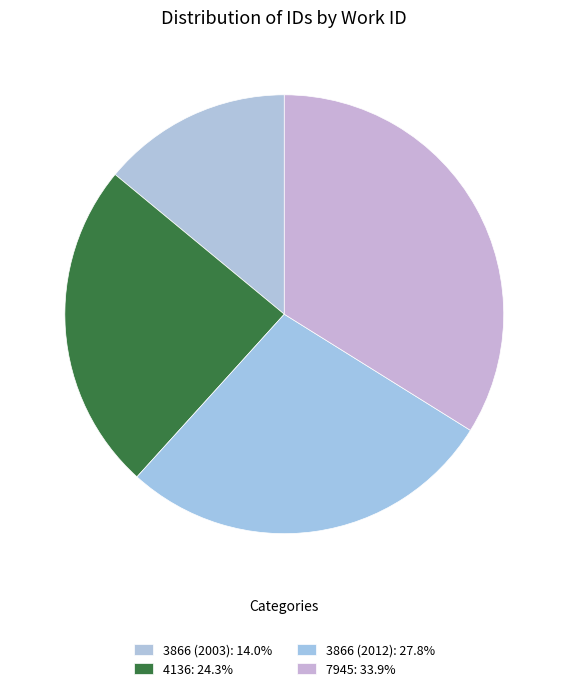

Does 7945 represent more than half of the total?

No